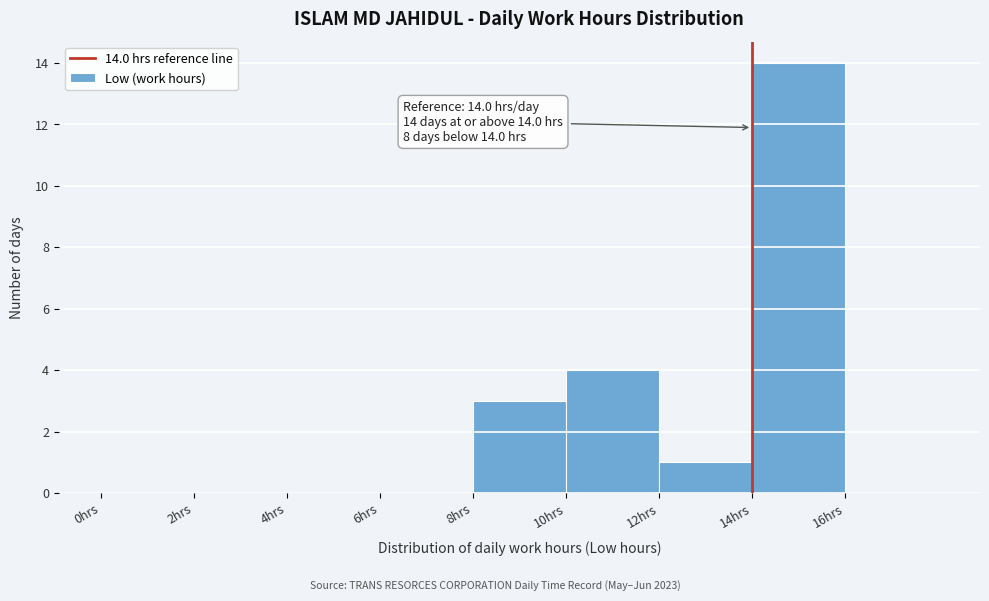

Which range on the x-axis has the tallest bar?

14 to 16